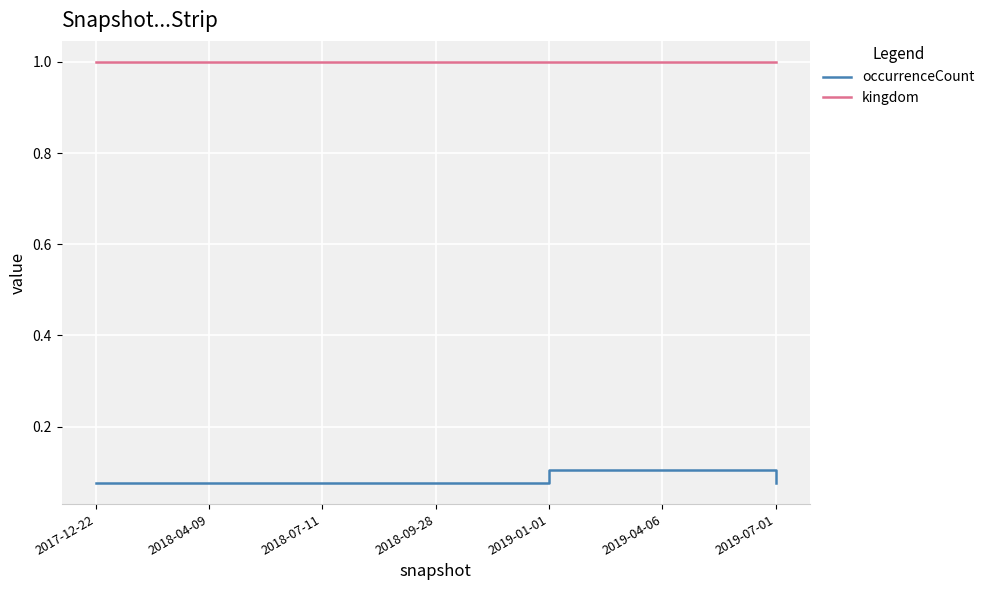

Is the value of occurrenceCount at 2019-04-06 greater than the value of kingdom at 2018-07-11?

No